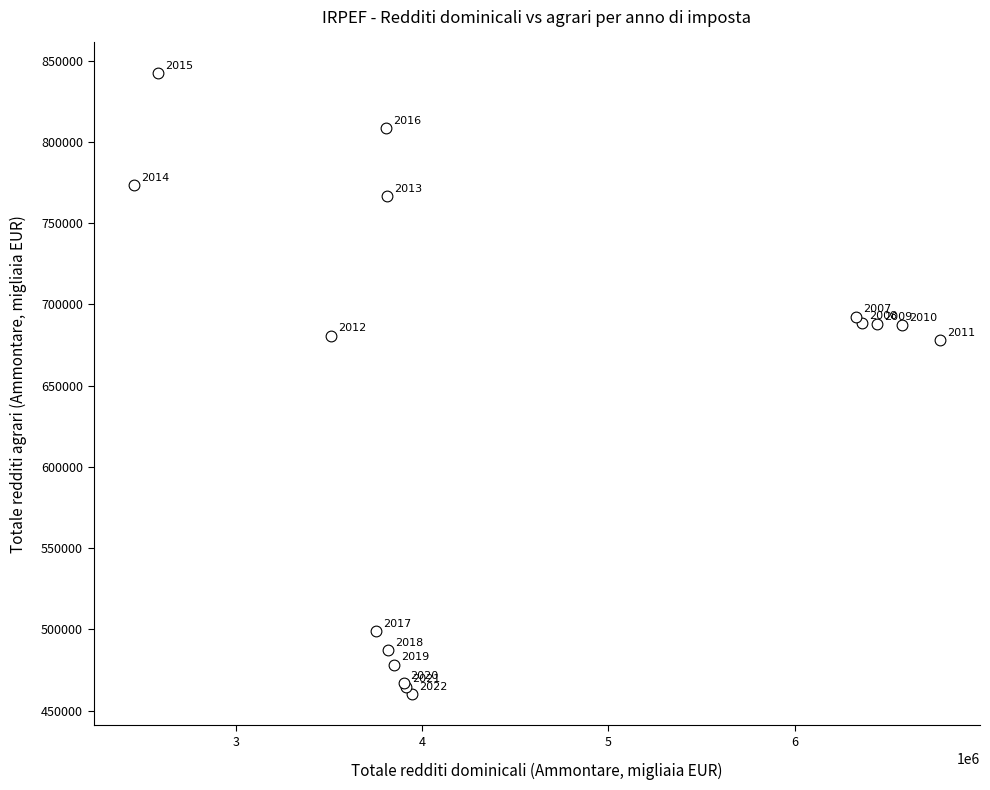

What Y value in the scatter plot is closest to 651052?

677840.0